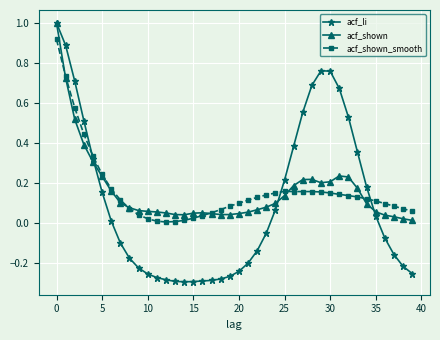

How many data points in acf_li are less than 0?

21